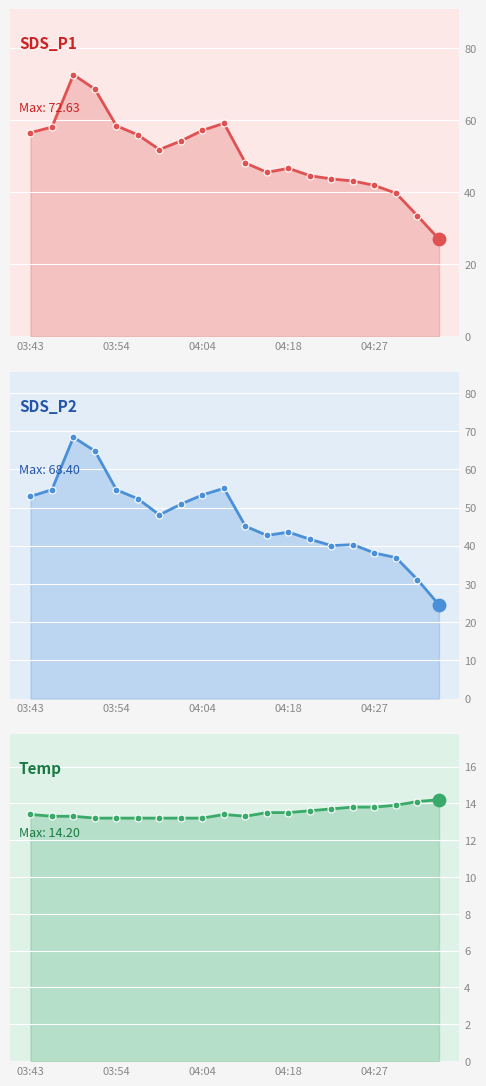

Which series has the largest total across all categories?

SDS_P1